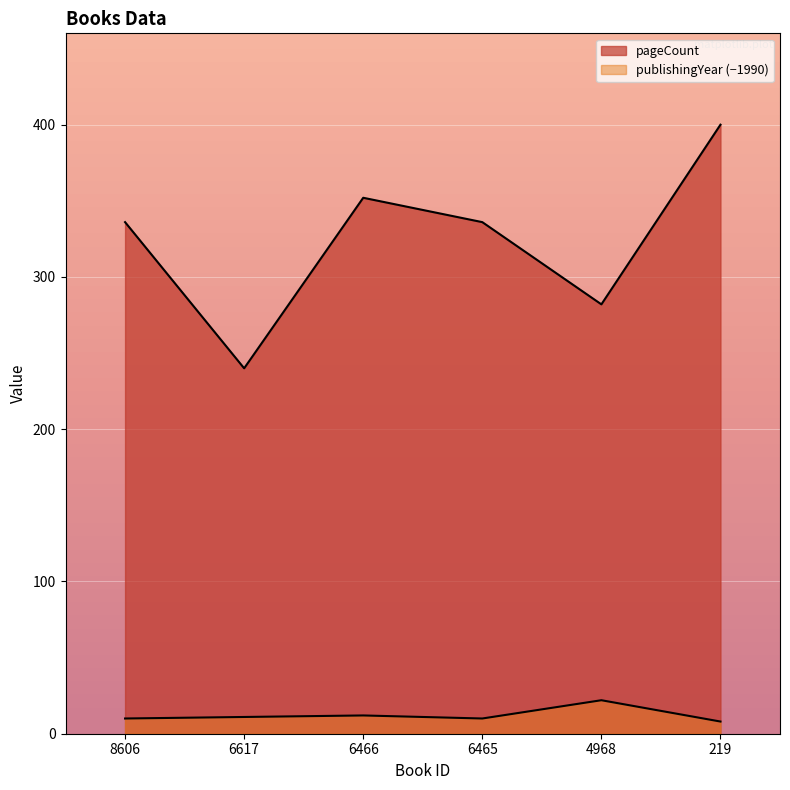

True or false: publishingYear and pageCount cross at least once.

False